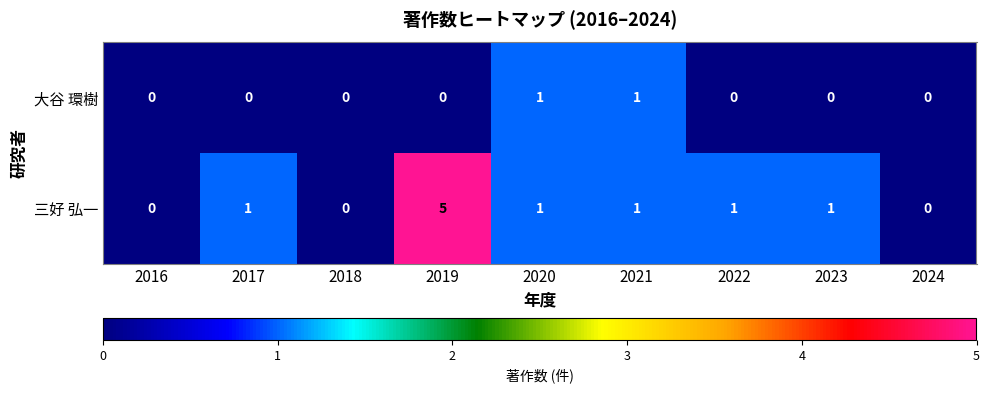

Reading left to right, extract all data points from this chart.

大谷 環樹: 0	0	0	0	1	1	0	0	0
三好 弘一: 0	1	0	5	1	1	1	1	0